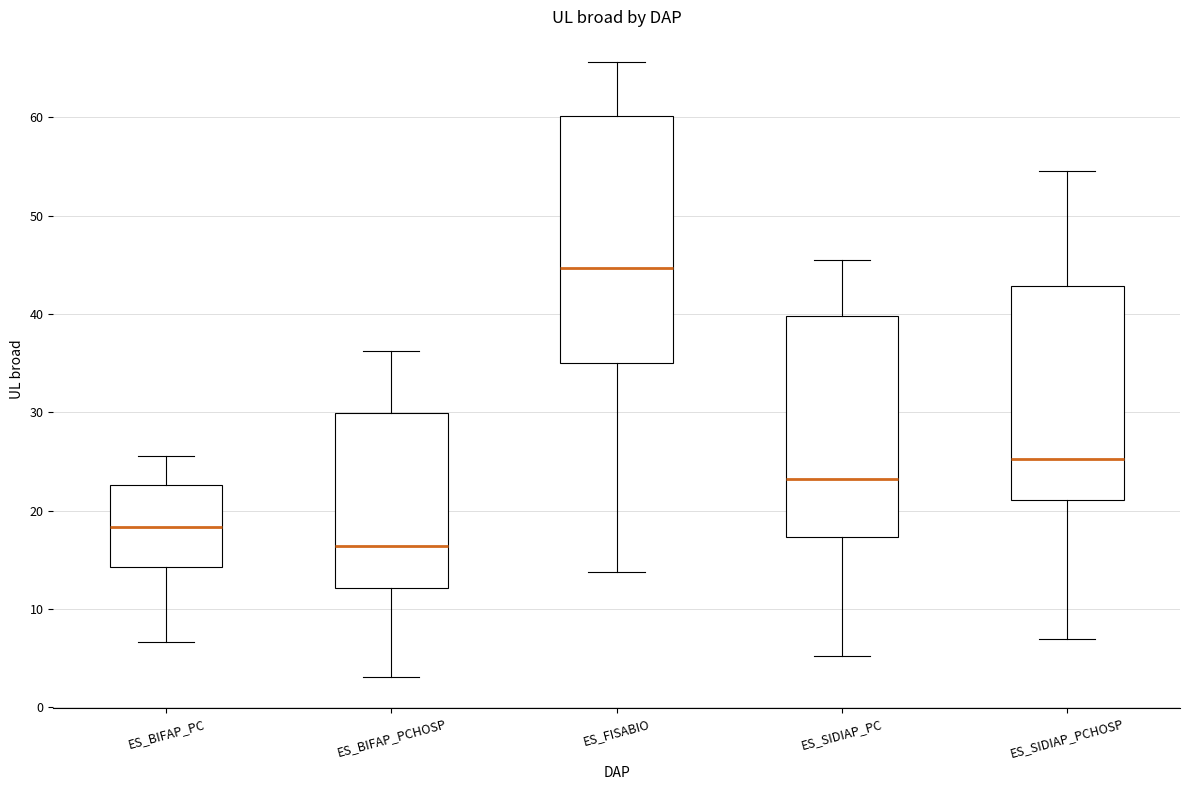

Which box's median line is the highest?

ES_FISABIO